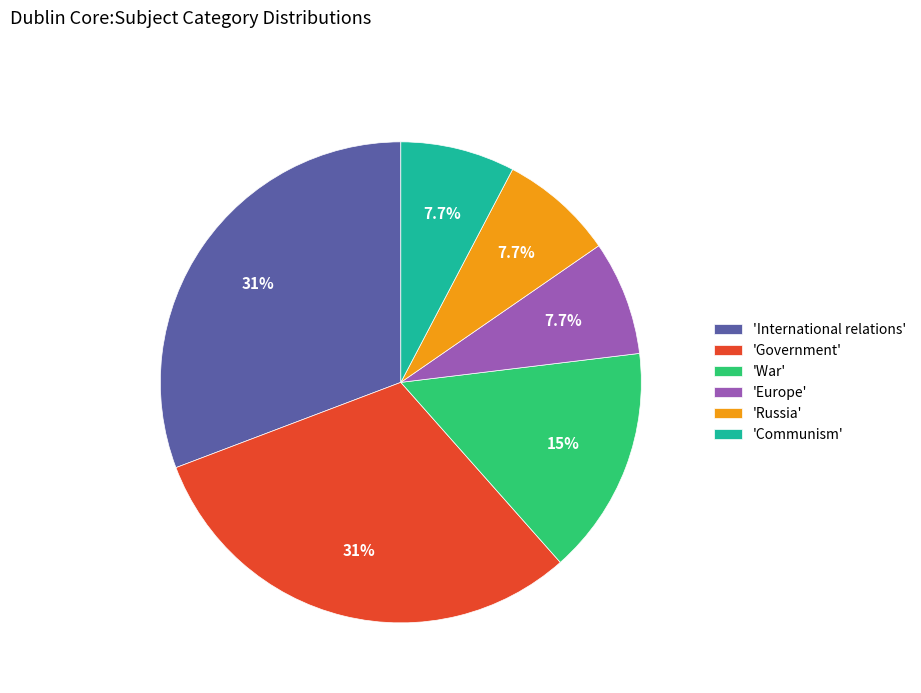

Between 'International relations' and 'Europe', which is larger?

'International relations'